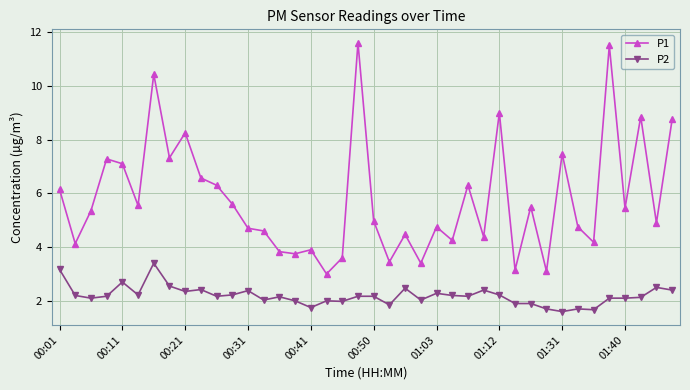

How many categories are shown in the chart?

40